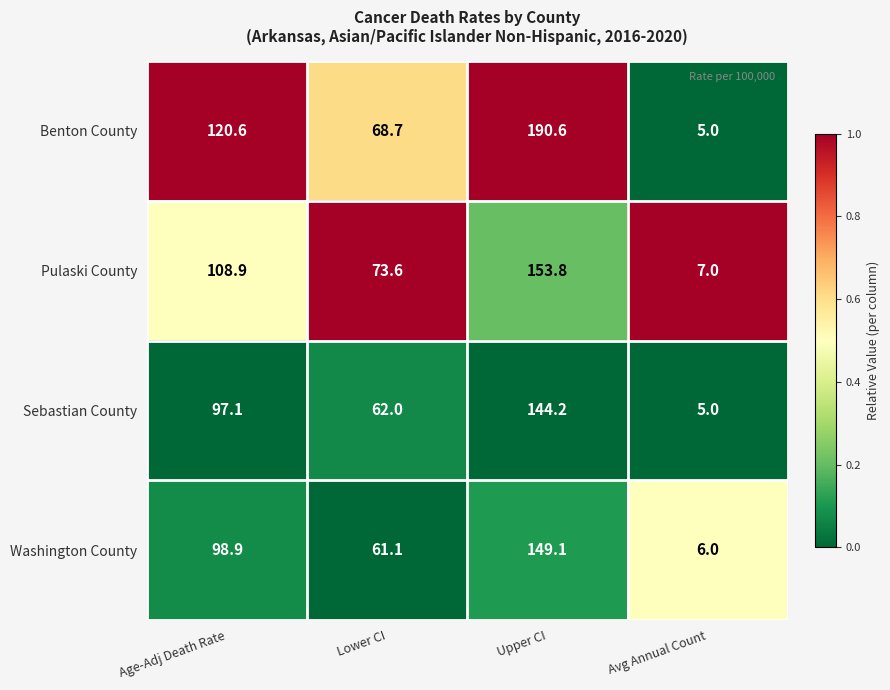

Rank the series by their maximum value, from highest to lowest.

Benton County, Pulaski County, Washington County, Sebastian County